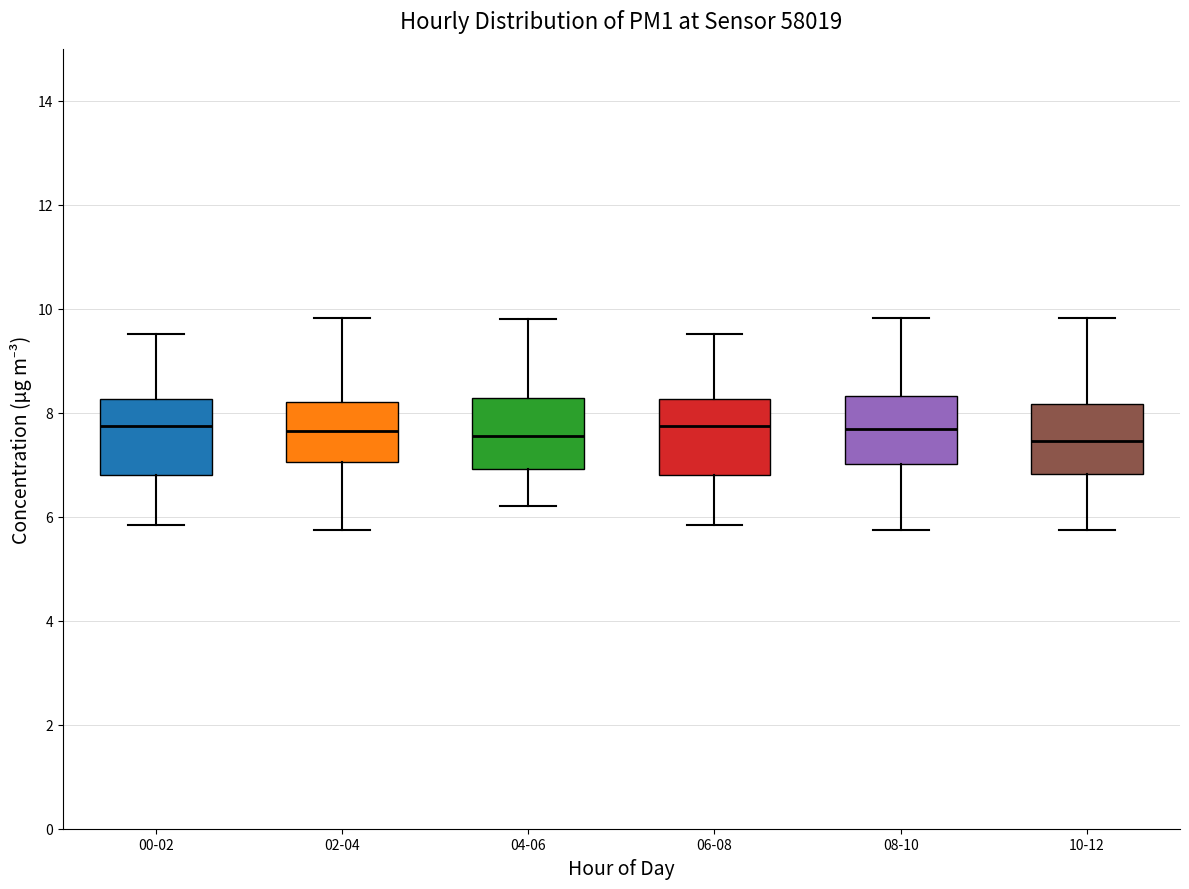

Where is the upper edge of the box for 02-04 on the y-axis? The values are not printed on the chart, so give them approximately, as read against the axis.

8.2